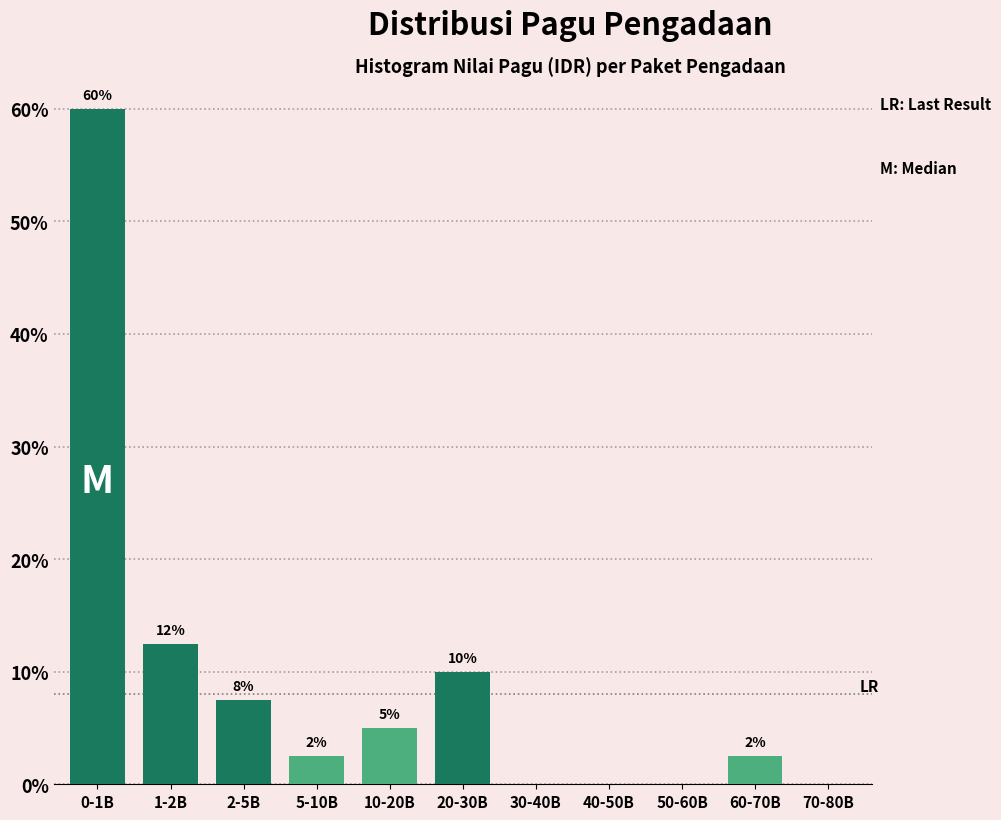

Are the bars horizontal?

No